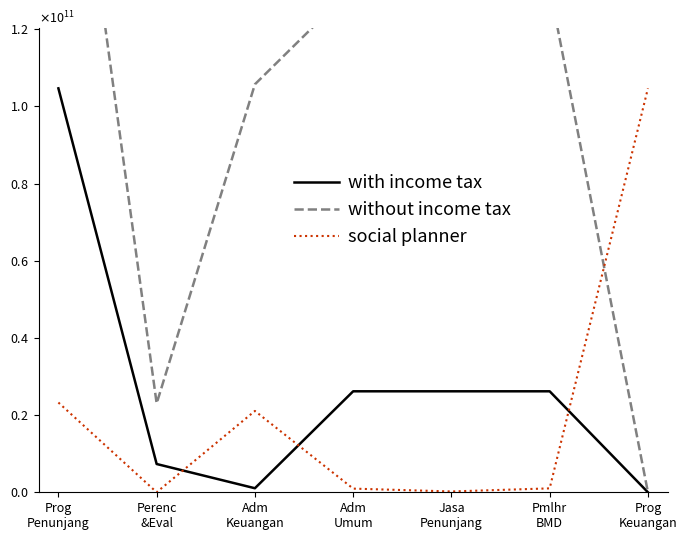

True or false: without income tax has more than 1 interior local peaks.

False